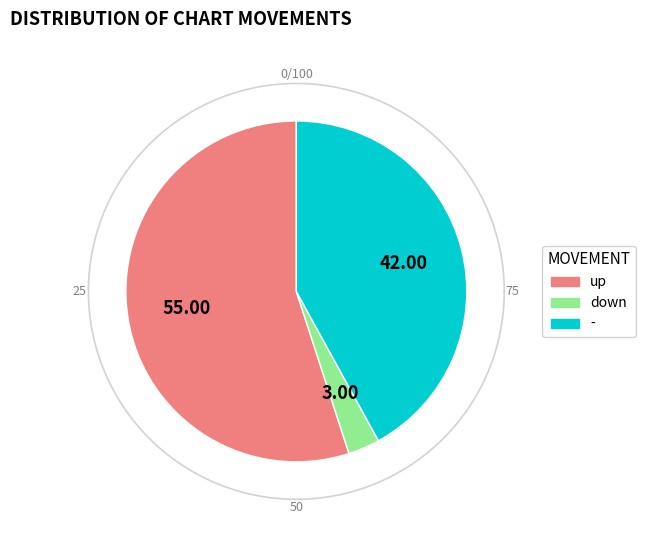

Is the sum of - and down greater than half?

No